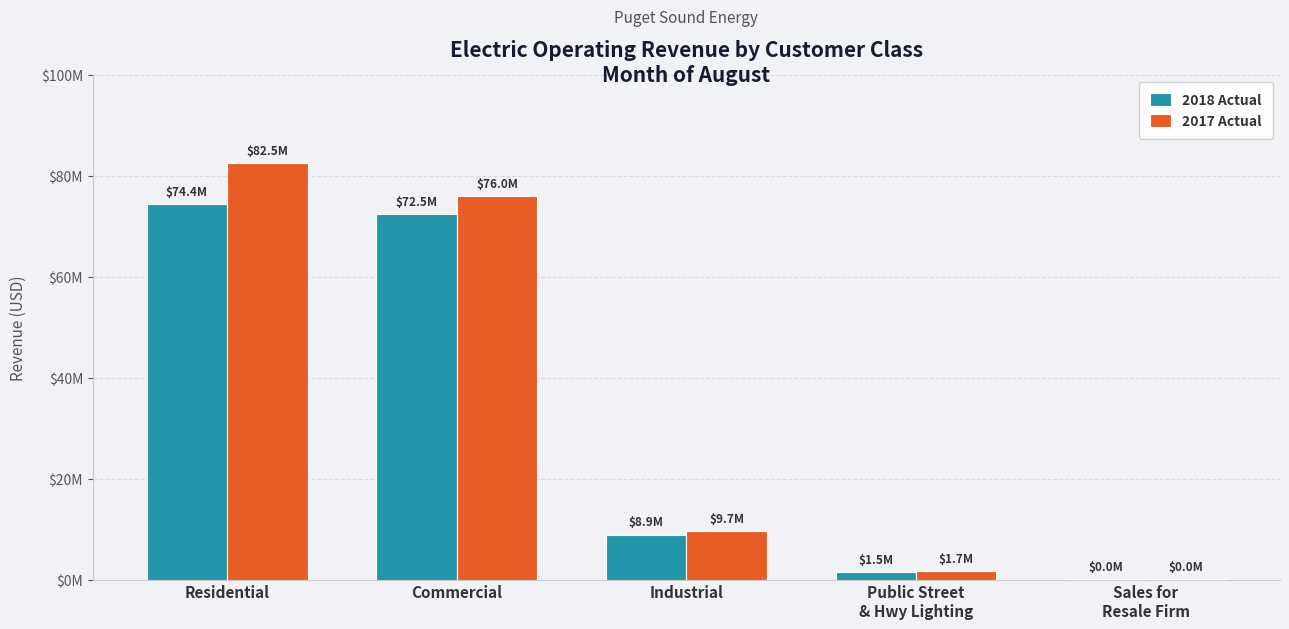

At which label does 2017 Actual first exceed 9654291?

Residential